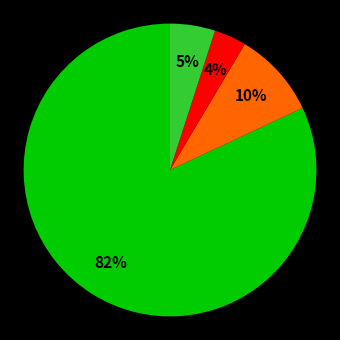

Is there any slice that represents more than half of the pie?

Yes